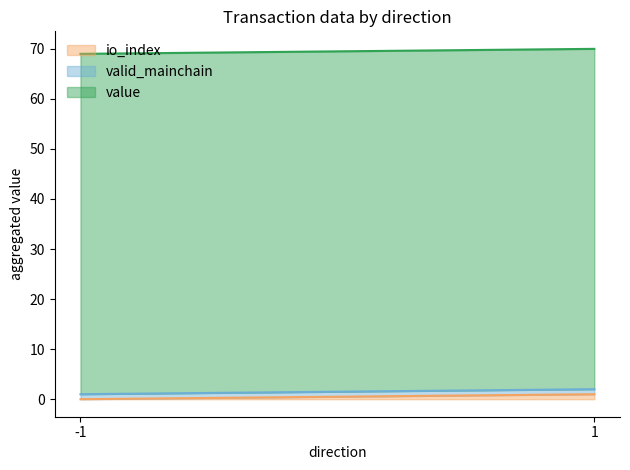

Which category has the lowest value across all series?

-1